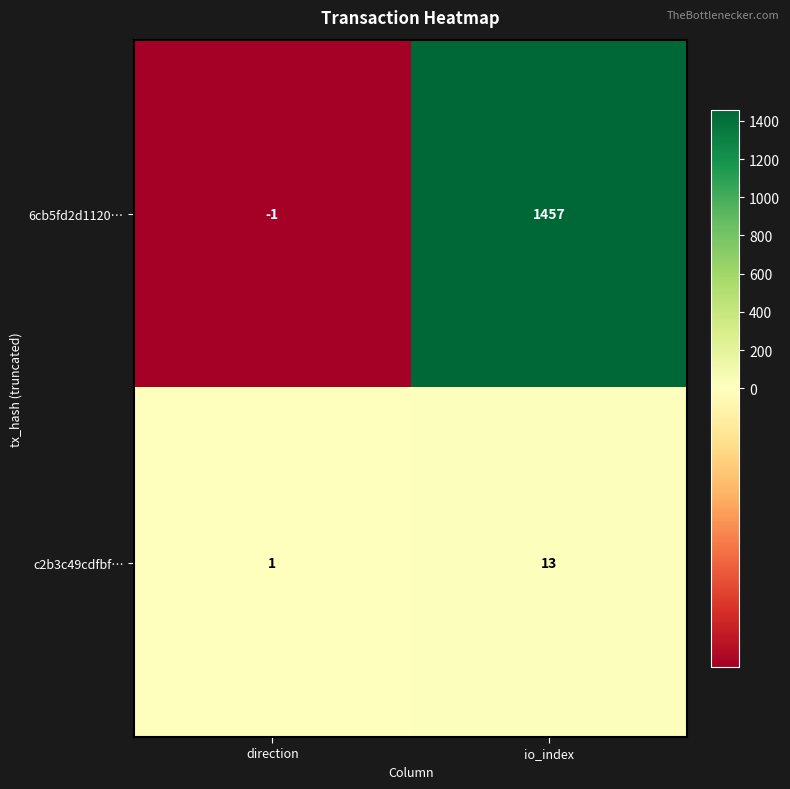

Which series has the largest range (max minus min)?

6cb5fd2d1120…